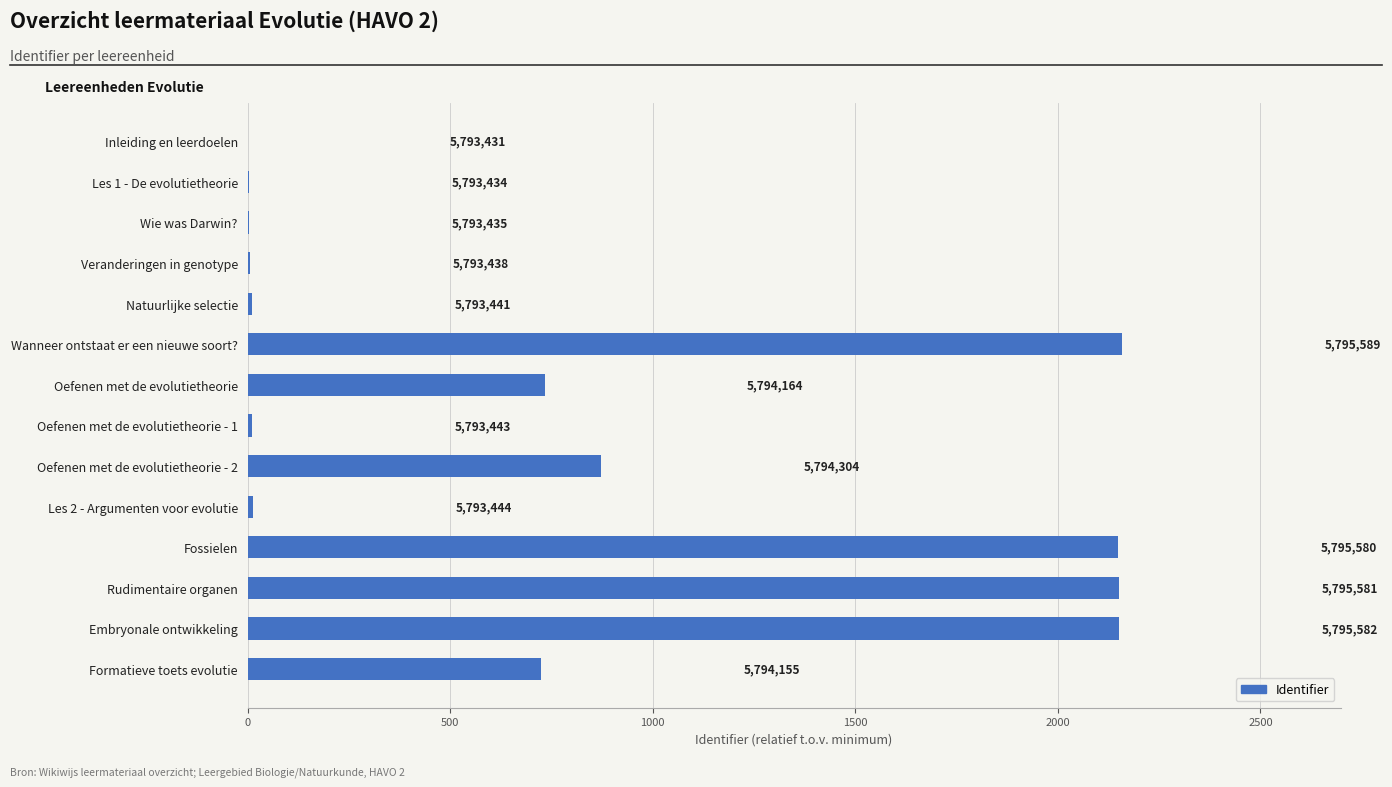

How many distinct data groups are displayed?

1